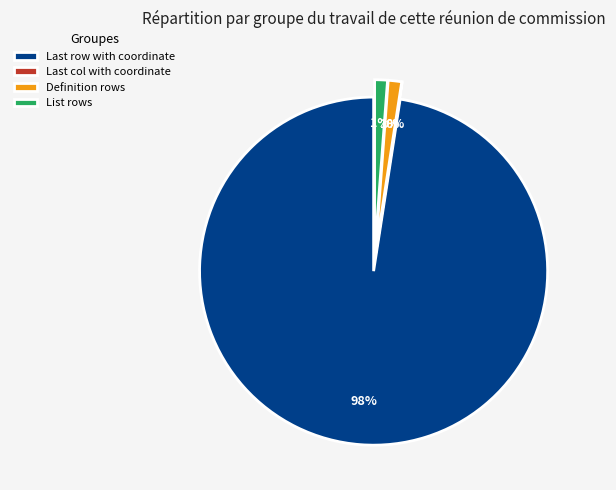

To the nearest percent, what percentage of the pie is List rows?

1%